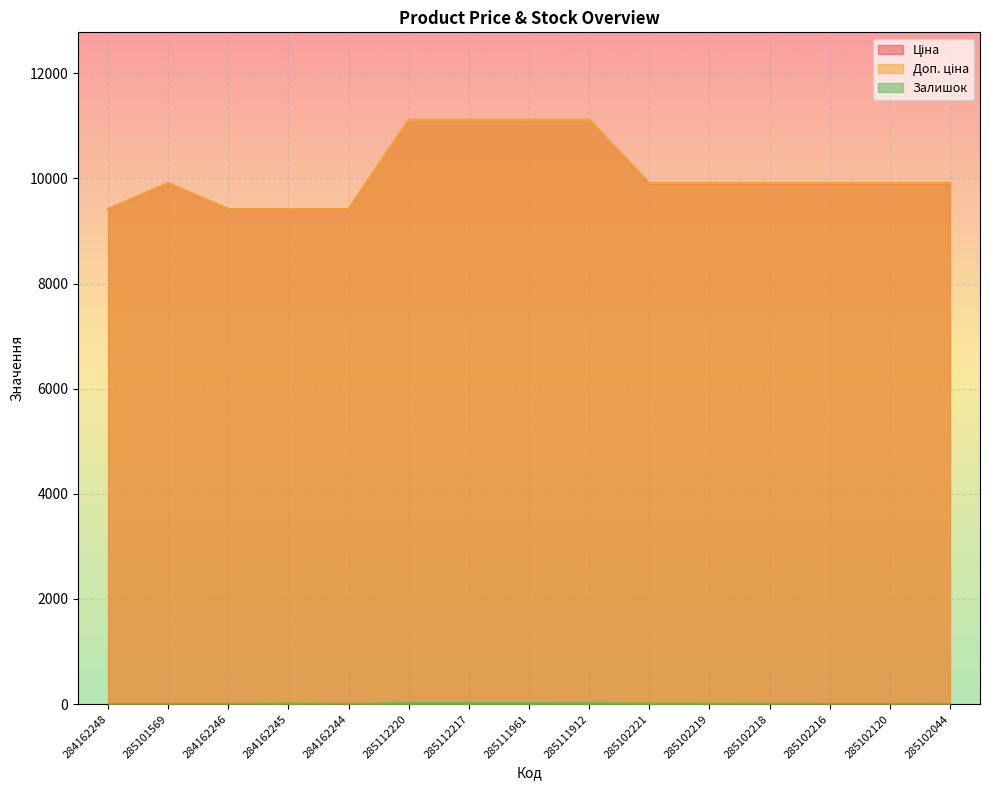

Does the chart display data point markers on the line(s)?

No